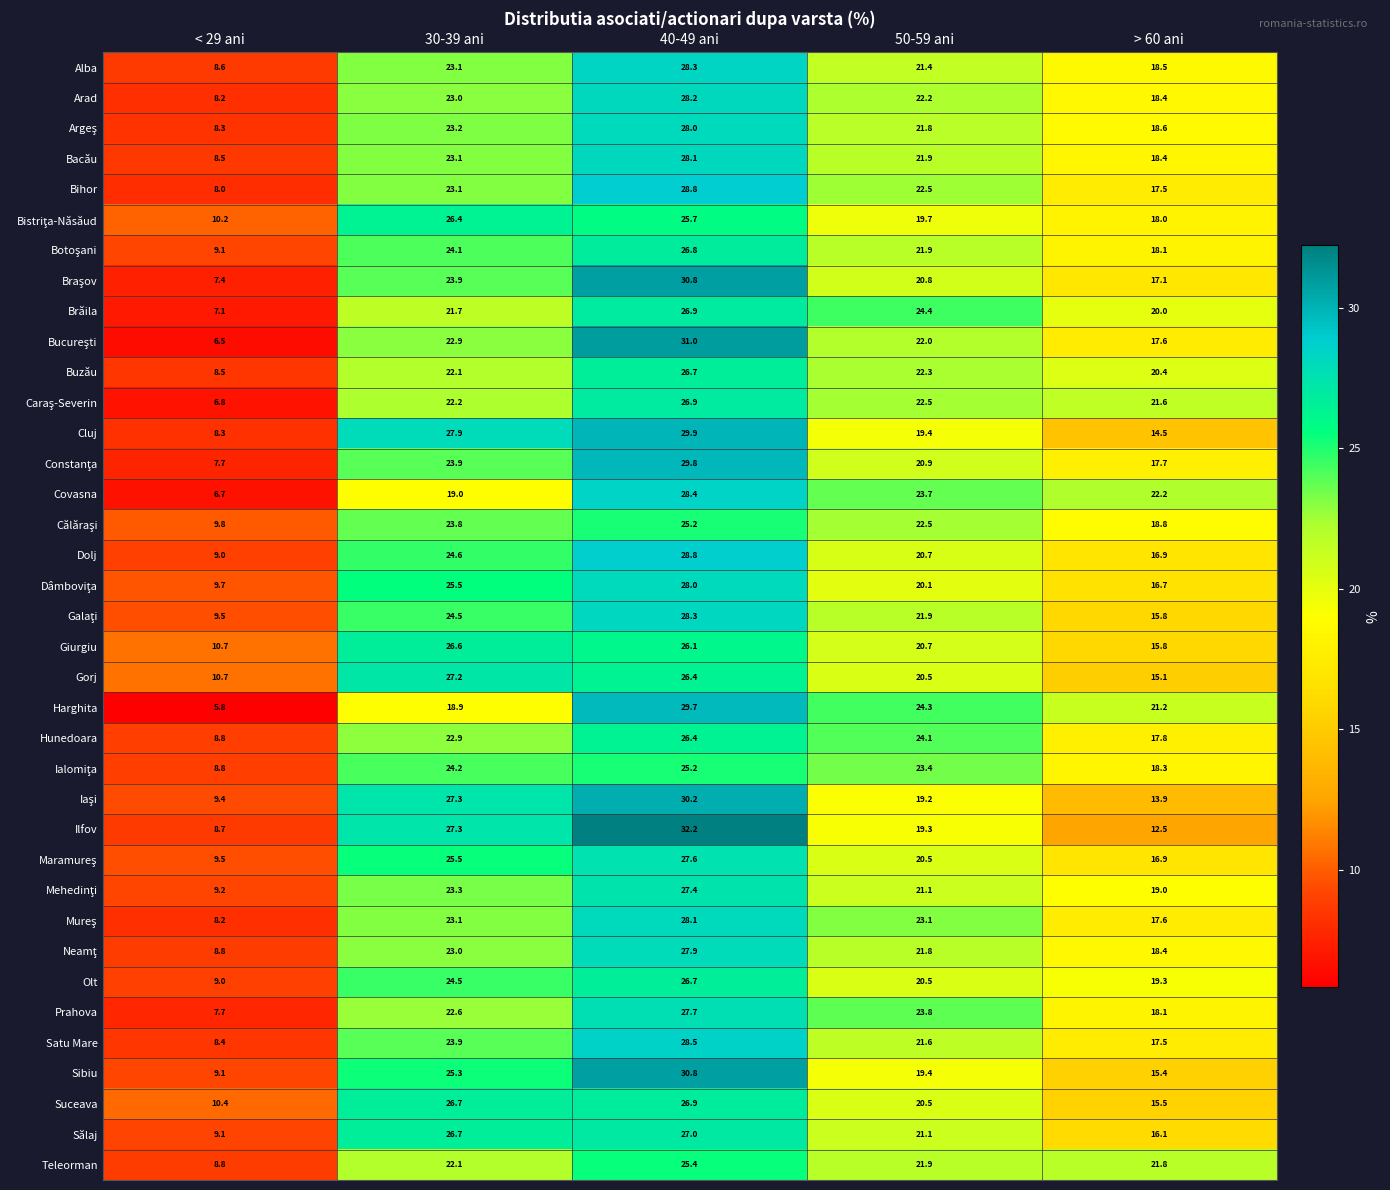

How many values in the Harghita series exceed 21?

3